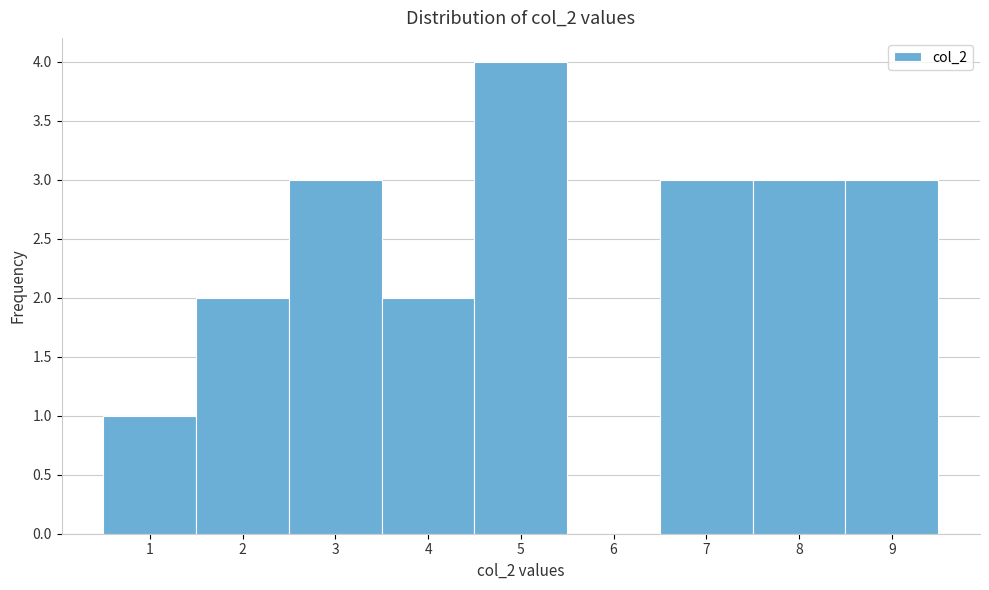

Reading left to right, list every bar in this chart as the range it spans on the x-axis followed by its height. The values are not printed on the chart, so give them approximately, as read against the axis.

0.5 to 1.5: 1
1.5 to 2.5: 2
2.5 to 3.5: 3
3.5 to 4.5: 2
4.5 to 5.5: 4
5.5 to 6.5: 0
6.5 to 7.5: 3
7.5 to 8.5: 3
8.5 to 9.5: 3